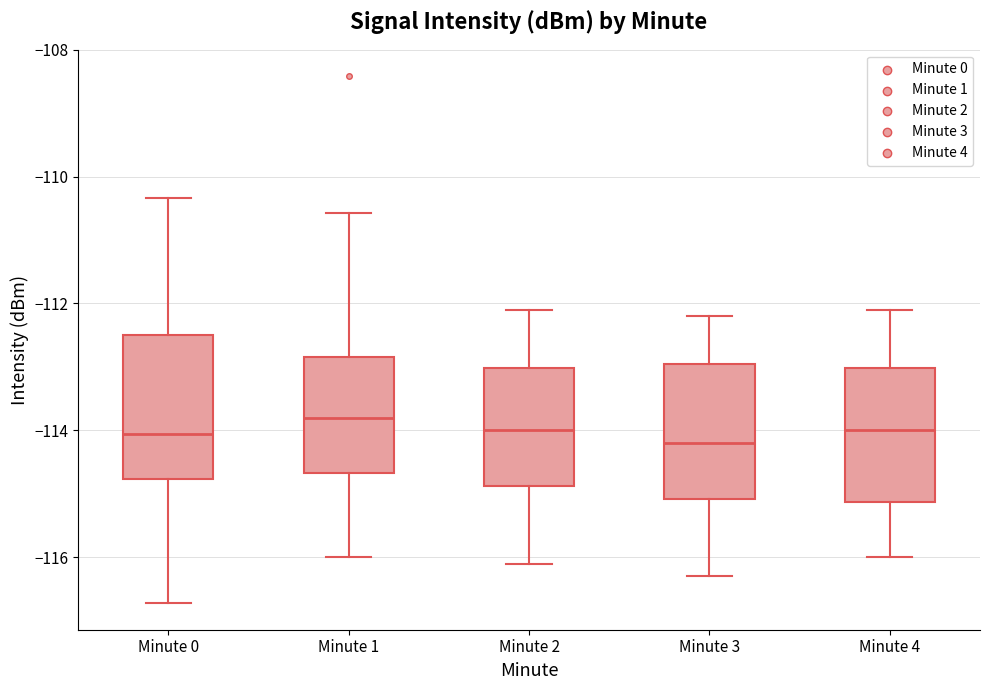

Reading left to right, transcribe this box plot: for each box, give where its median line is, the range the box spans, and where its two whiskers end, as read against the y-axis. The values are not printed on the chart, so give them approximately, as read against the axis.

Minute 0: median -114.0, box -114.8 to -112.6, whiskers -116.8 to -110.4
Minute 1: median -113.8, box -114.6 to -112.8, whiskers -116.0 to -110.6
Minute 2: median -114.0, box -114.8 to -113.0, whiskers -116.0 to -112.0
Minute 3: median -114.2, box -115.0 to -113.0, whiskers -116.2 to -112.2
Minute 4: median -114.0, box -115.2 to -113.0, whiskers -116.0 to -112.0